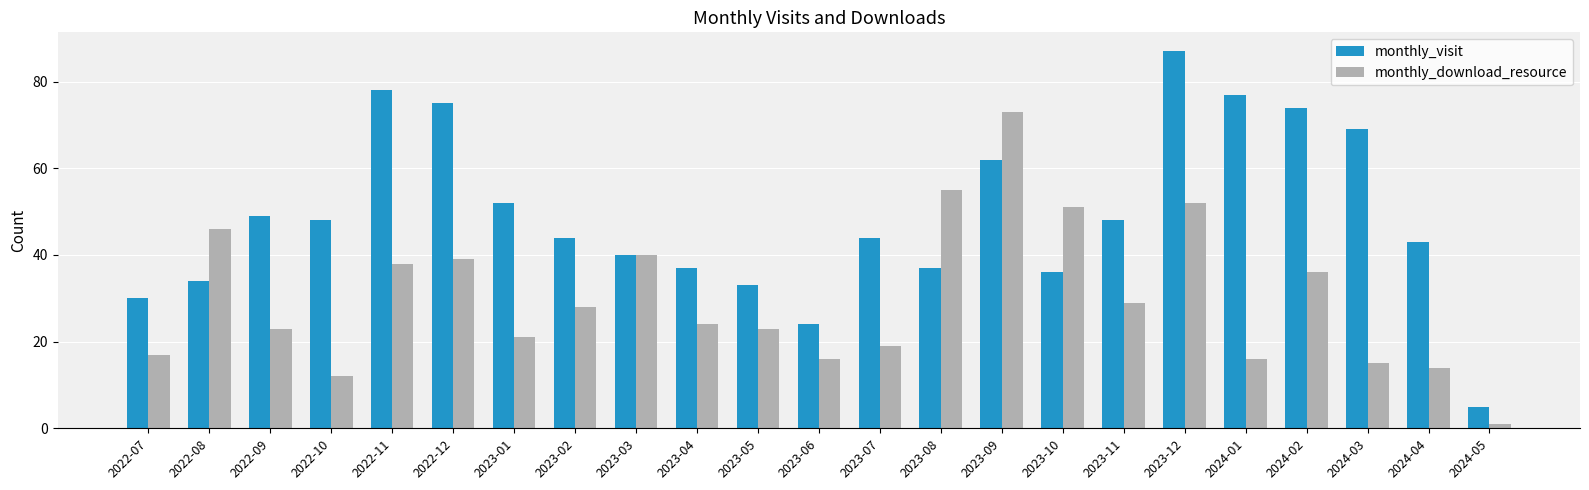

What is the difference between the monthly_download_resource values at 2023-04 and 2023-06?

8